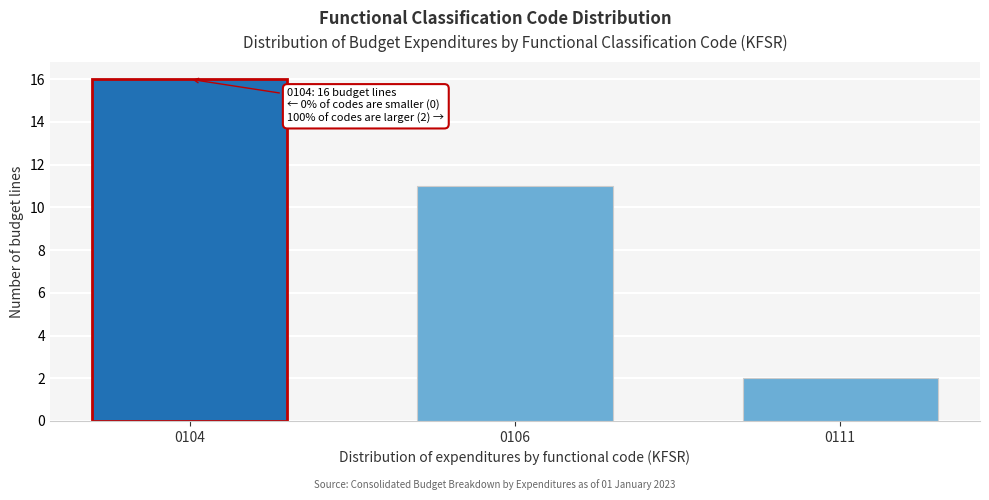

Reading left to right, what are all the values shown in this chart?

16	11	2